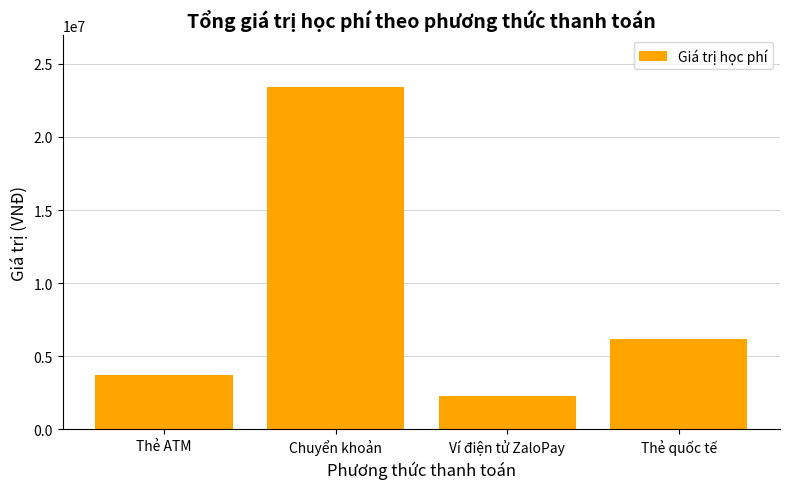

Which has a higher value, Chuyển khoản or Ví điện tử ZaloPay?

Chuyển khoản